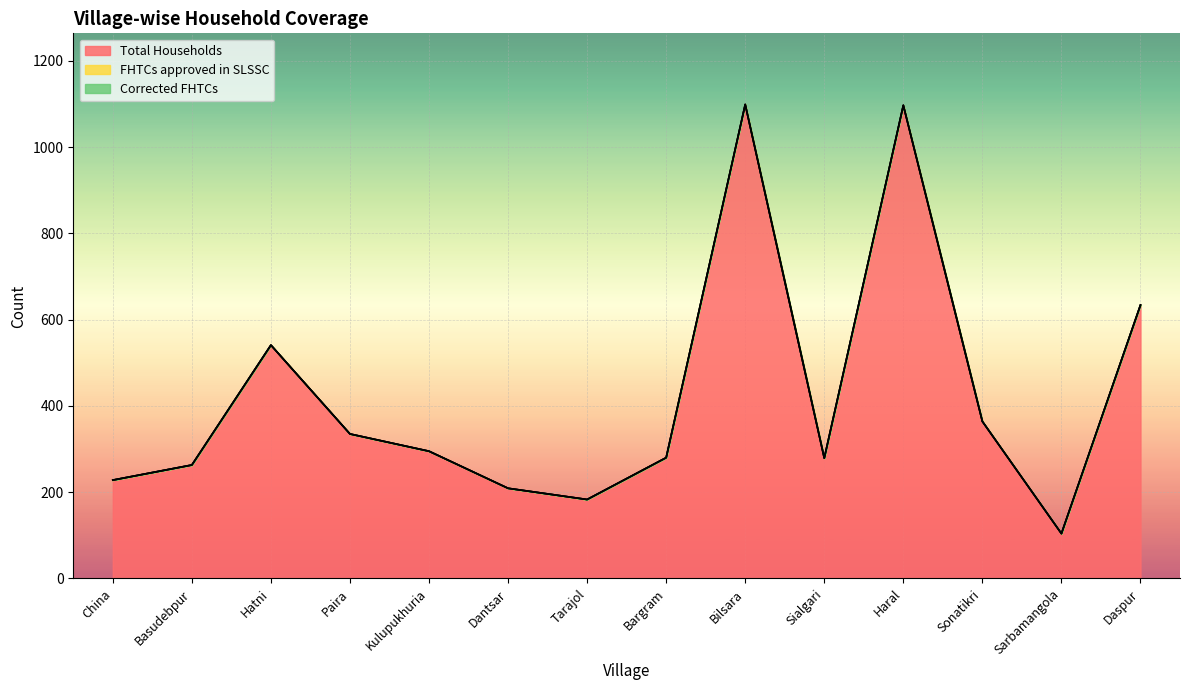

Rank the series at Basudebpur from lowest to highest value.

FHTCs approved in SLSSC, Corrected FHTCs, Total Households